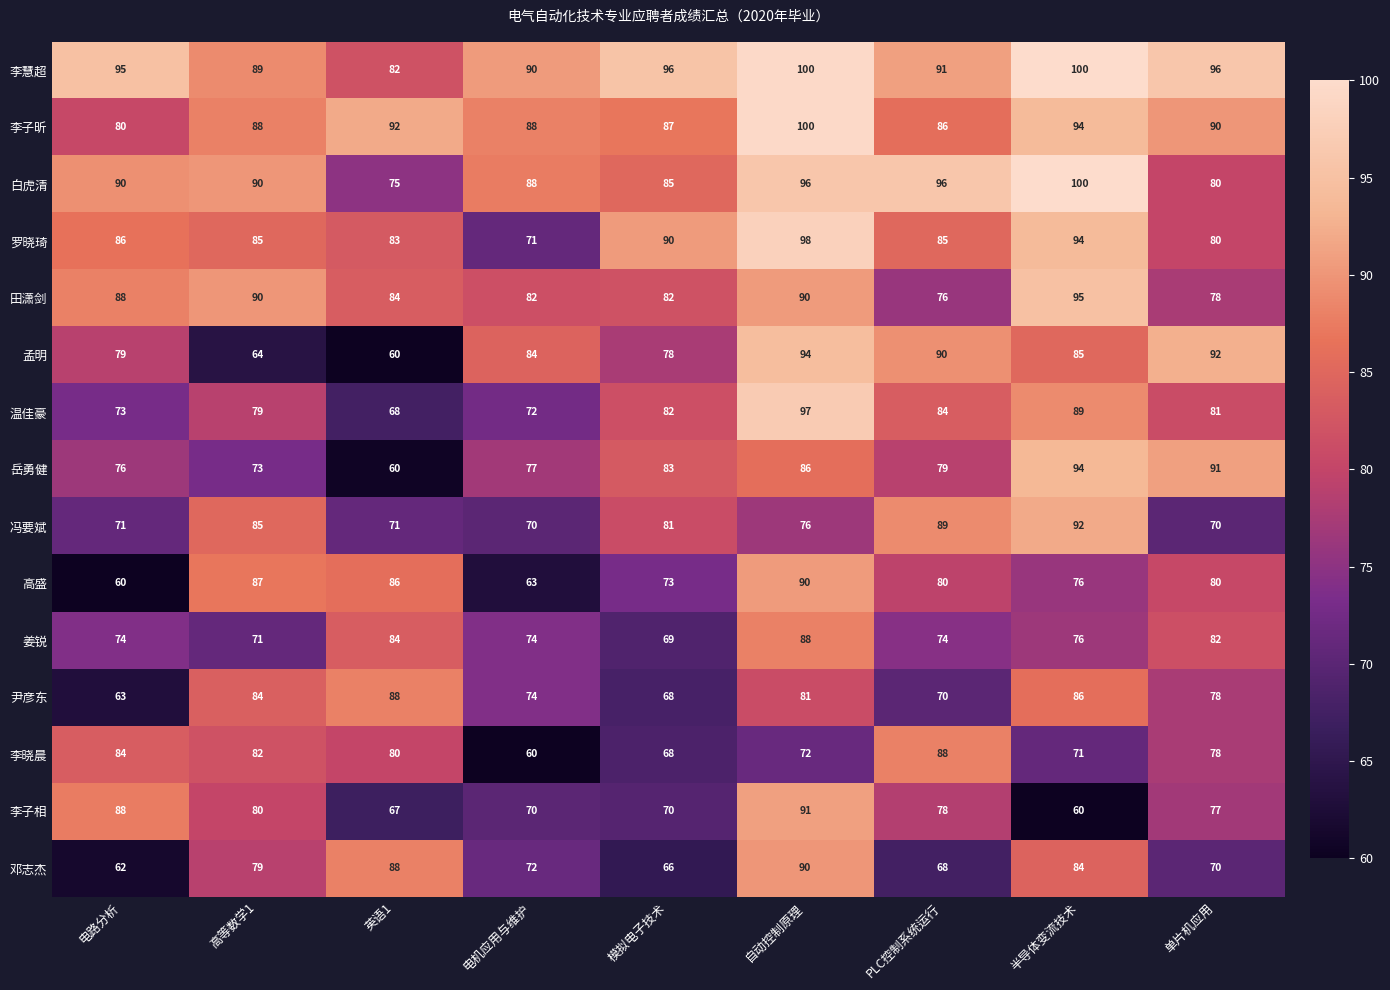

List the labels in order of 邓志杰 value, smallest first.

电路分析, 模拟电子技术, PLC控制系统运行, 单片机应用, 电机应用与维护, 高等数学1, 半导体变流技术, 英语1, 自动控制原理